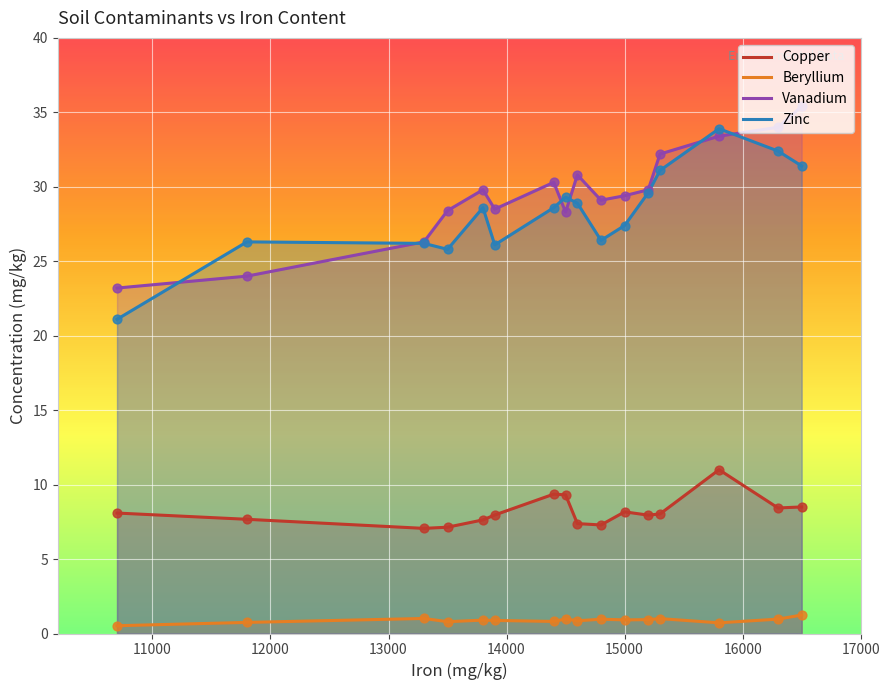

True or false: Beryllium and Copper intersect in this chart.

False